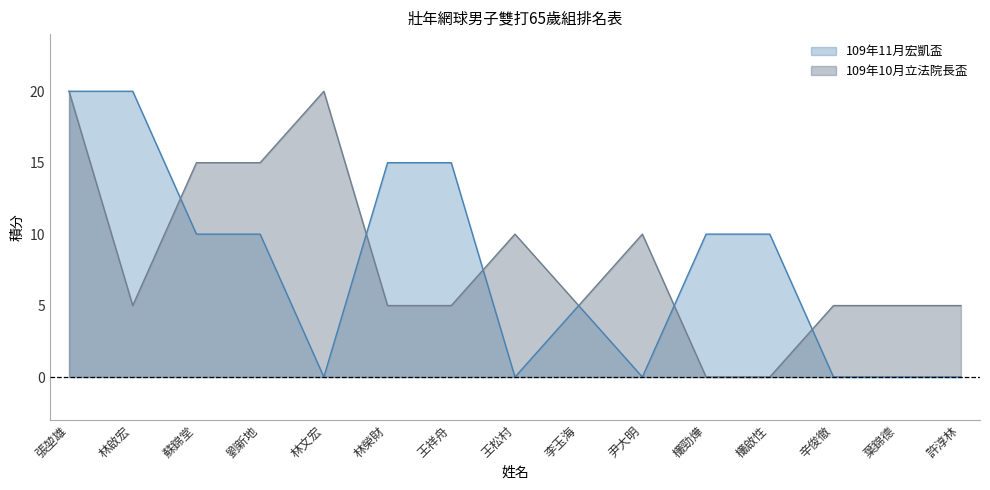

What are all the series names shown in the legend?

109年11月宏凱盃, 109年10月立法院長盃